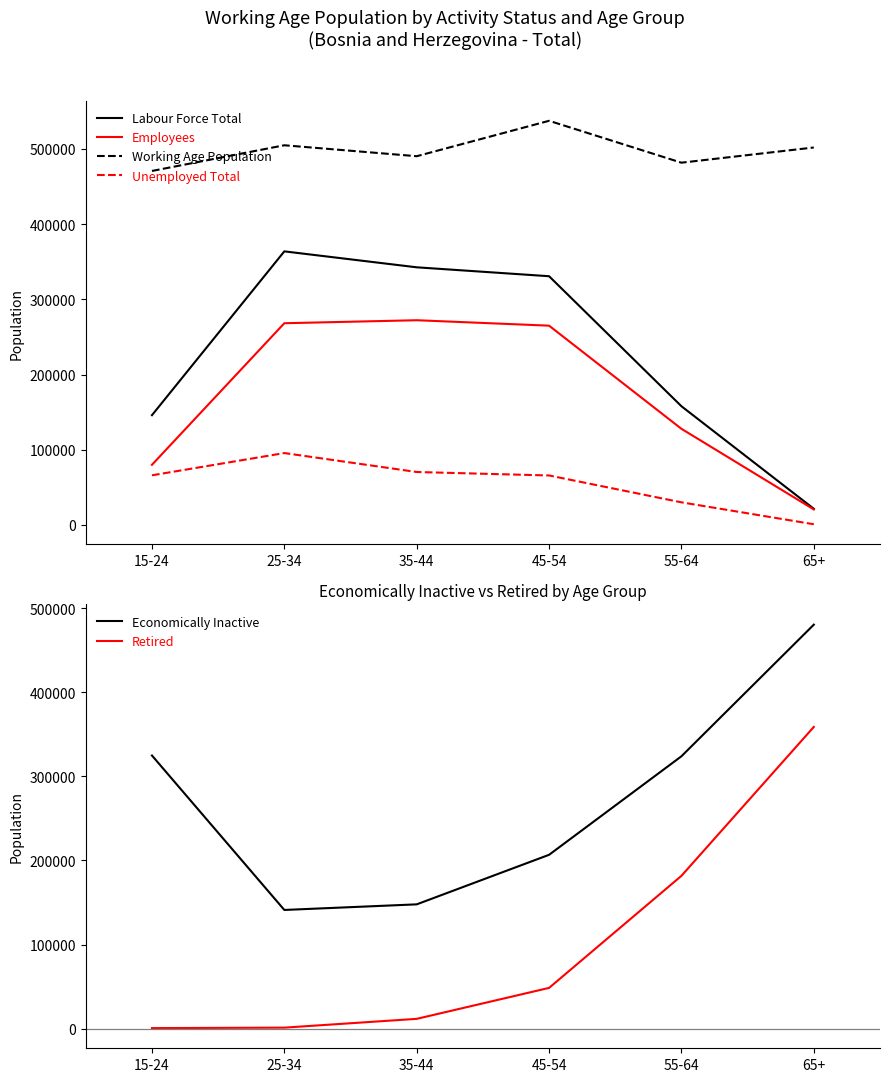

What is the value of the Labour Force Total point at the 4th from the left?

330784